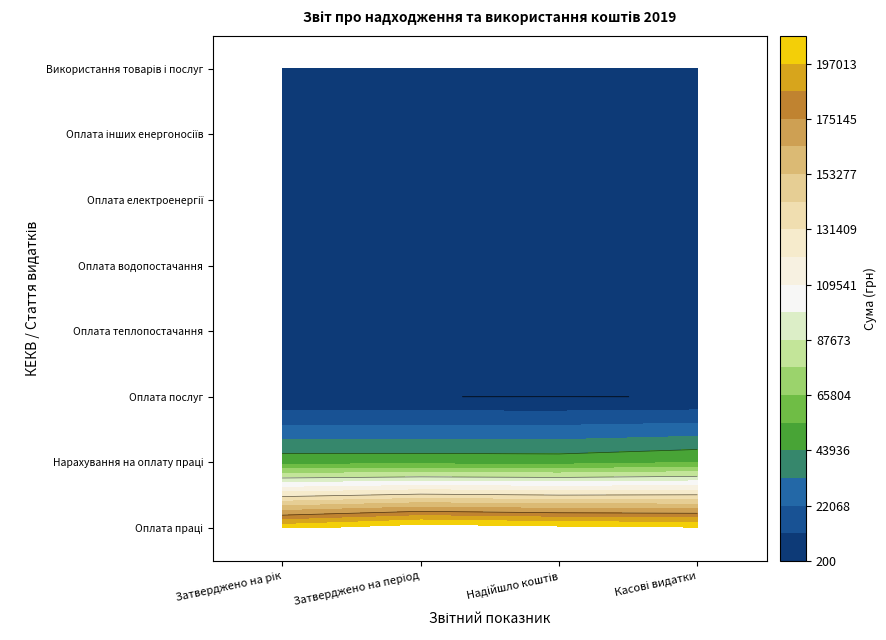

Reading left to right, transcribe all the data shown in this chart.

Оплата праці: Затверджено на рік=207947.3	Затверджено на період=207947.3	Надійшло коштів=207947.3	Касові видатки=207947.3
Нарахування на оплату праці: Затверджено на рік=52702.9	Затверджено на період=52702.9	Надійшло коштів=52702.9	Касові видатки=52702.9
Оплата послуг: Затверджено на рік=200.0	Затверджено на період=200.0	Надійшло коштів=200.0	Касові видатки=200.0
Оплата теплопостачання: Затверджено на рік=5250.0	Затверджено на період=5250.0	Надійшло коштів=5250.0	Касові видатки=5250.0
Оплата водопостачання: Затверджено на рік=410.0	Затверджено на період=410.0	Надійшло коштів=410.0	Касові видатки=410.0
Оплата електроенергії: Затверджено на рік=1890.0	Затверджено на період=1890.0	Надійшло коштів=1890.0	Касові видатки=1890.0
Оплата інших енергоносіїв: Затверджено на рік=400.0	Затверджено на період=400.0	Надійшло коштів=400.0	Касові видатки=400.0
Використання товарів і послуг: Затверджено на рік=8150.0	Затверджено на період=8150.0	Надійшло коштів=8150.0	Касові видатки=8150.0